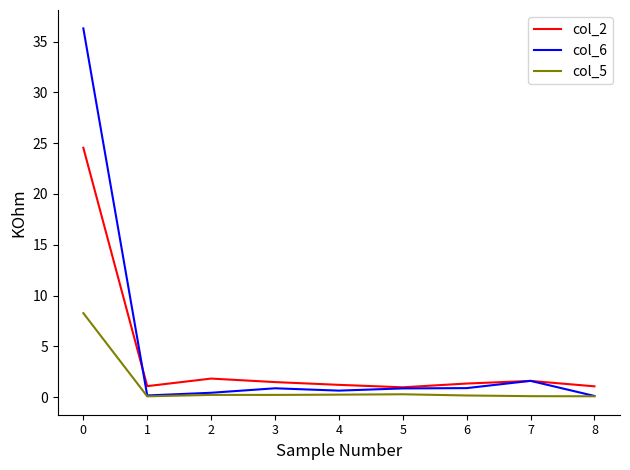

List the series in order of their peak value, highest first.

col_6, col_2, col_5